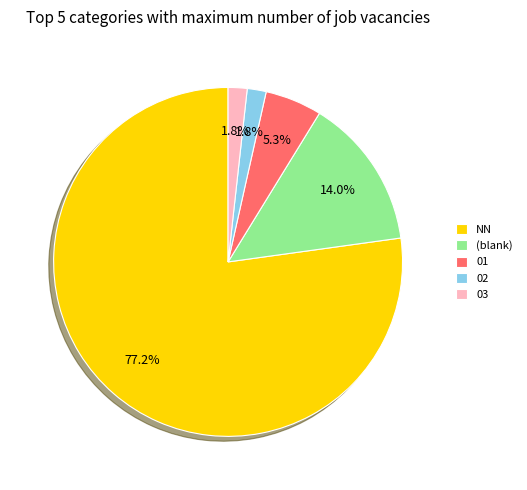

Which slice is the largest?

NN